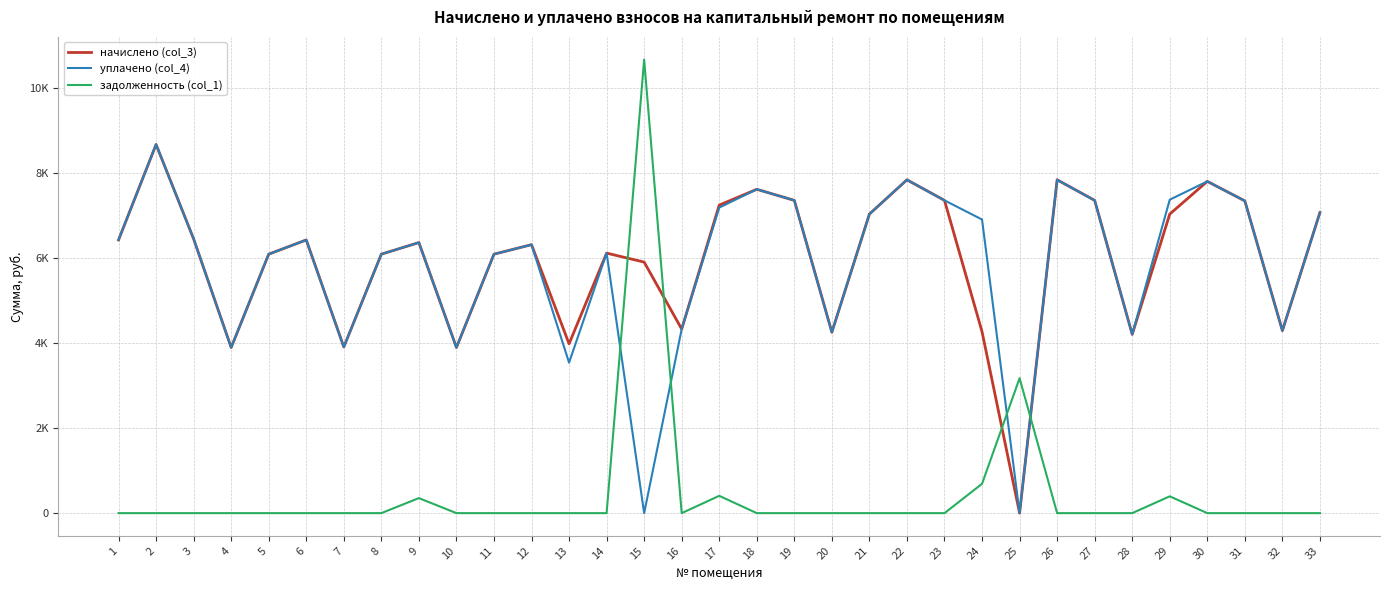

Does the chart have visible grid lines?

Yes